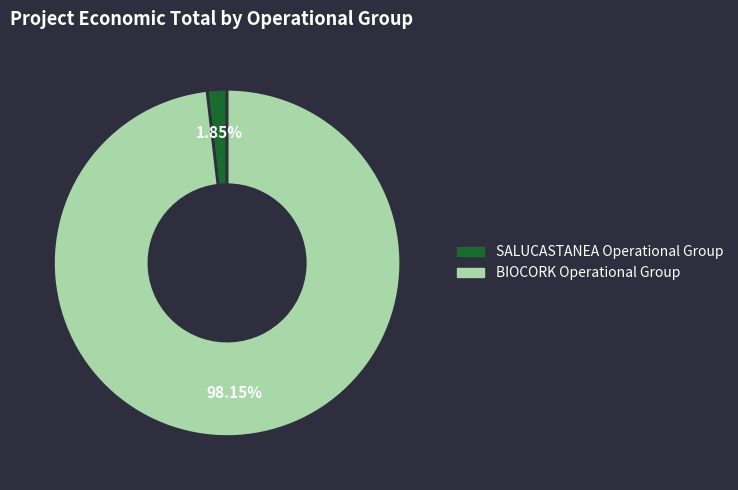

What is the smallest slice in the pie chart?

SALUCASTANEA Operational Group